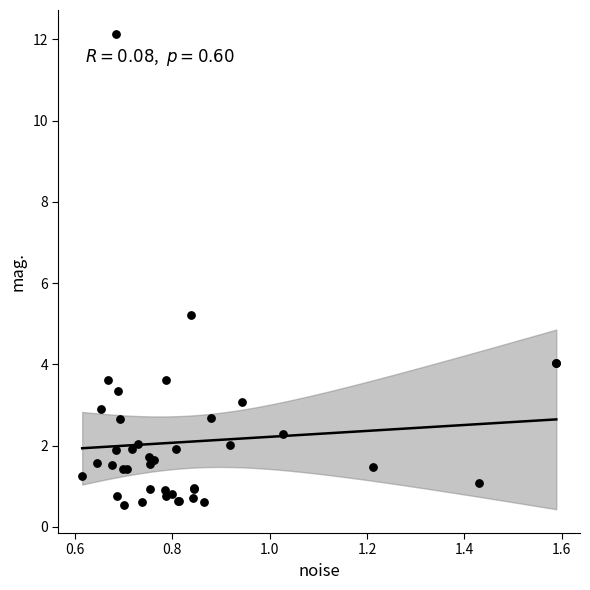

What Y value in the scatter plot is closest to 6?

5.2